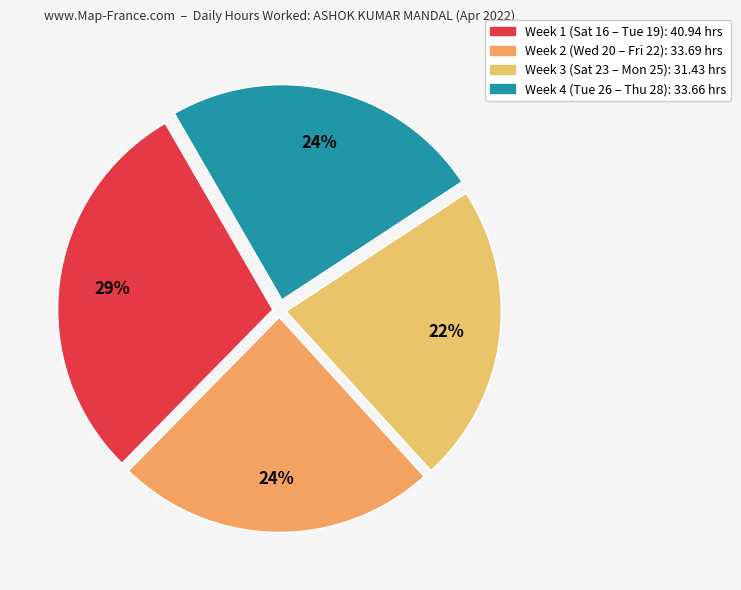

To the nearest percent, what portion does Tue 26 represent?

8%